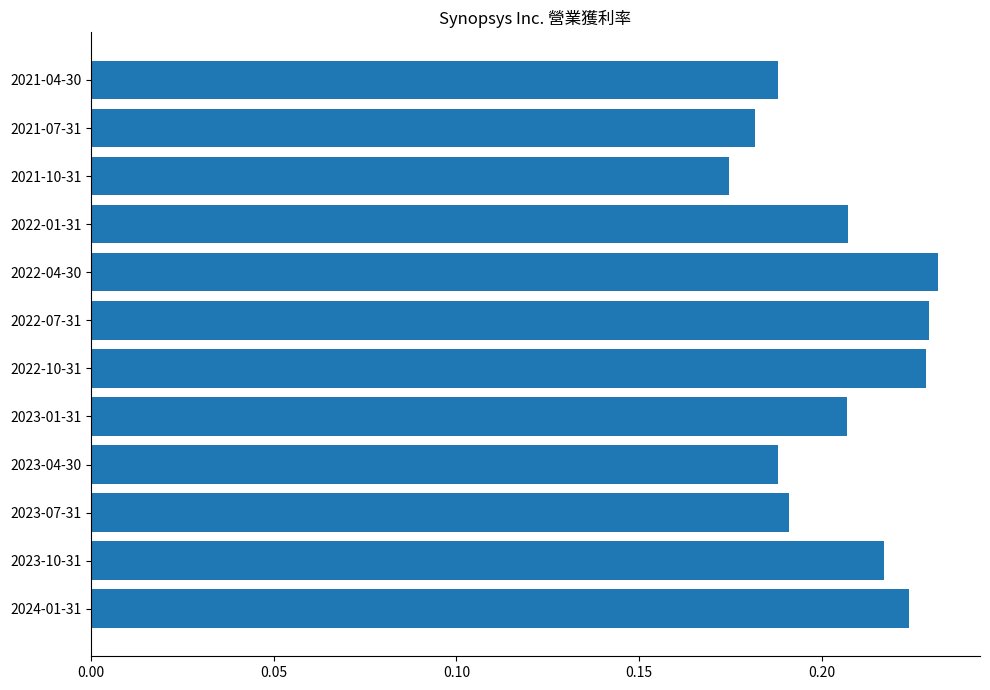

What is the sum of the values at 2023-10-31 and 2021-04-30?

0.4